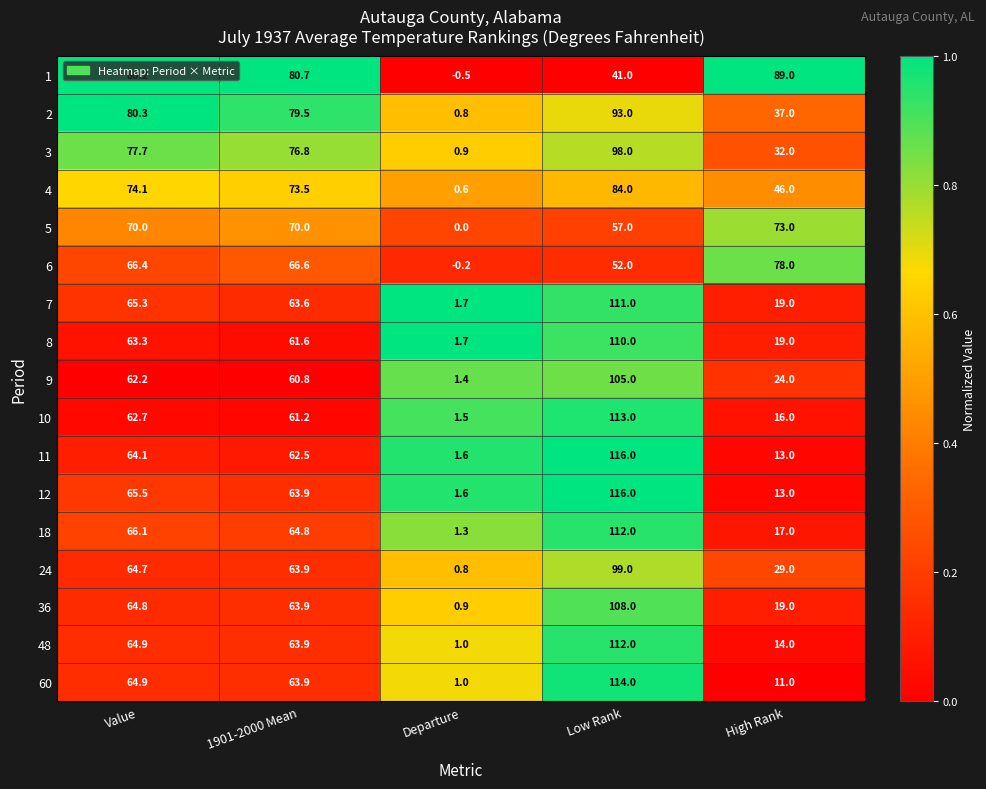

The value of 36 at Low Rank is 108.0. True or false?

True